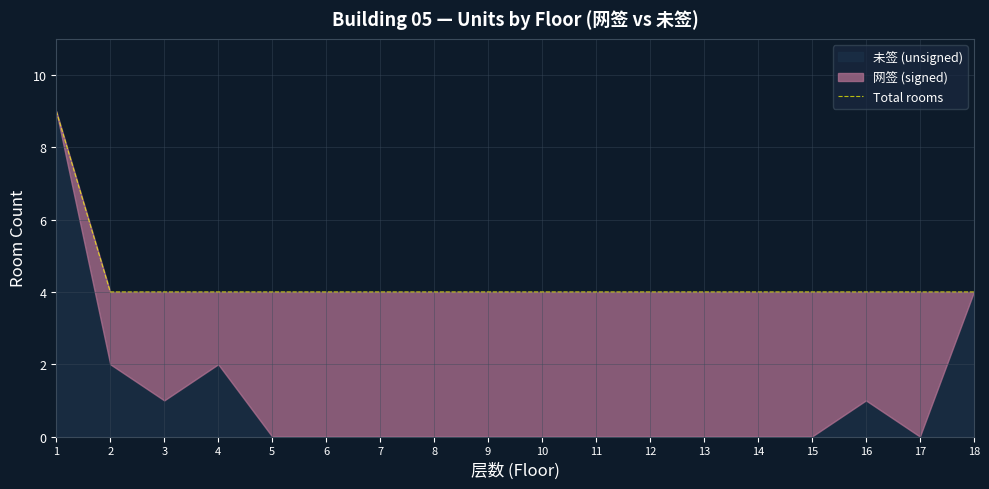

Does the chart have visible grid lines?

Yes